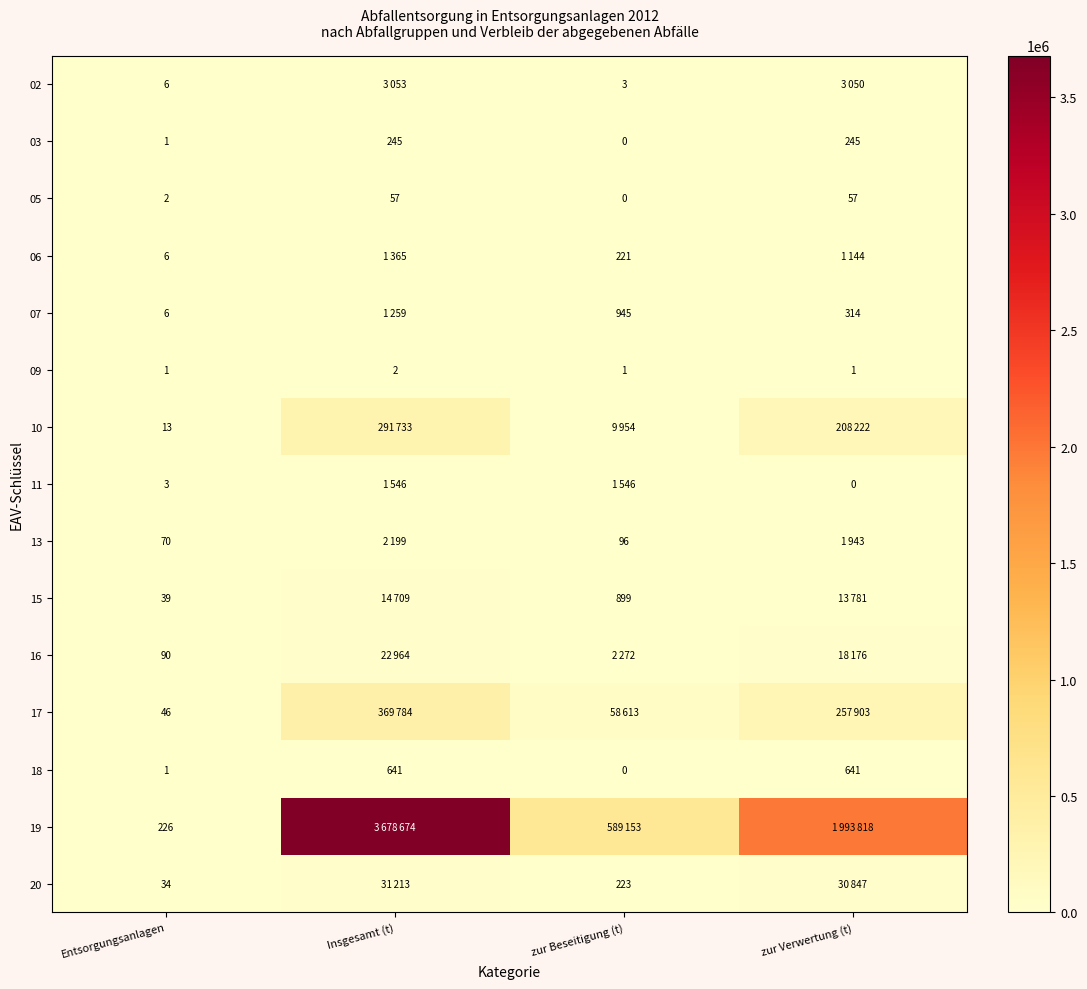

What is the difference between the maximum and minimum values in the 05 series?

57